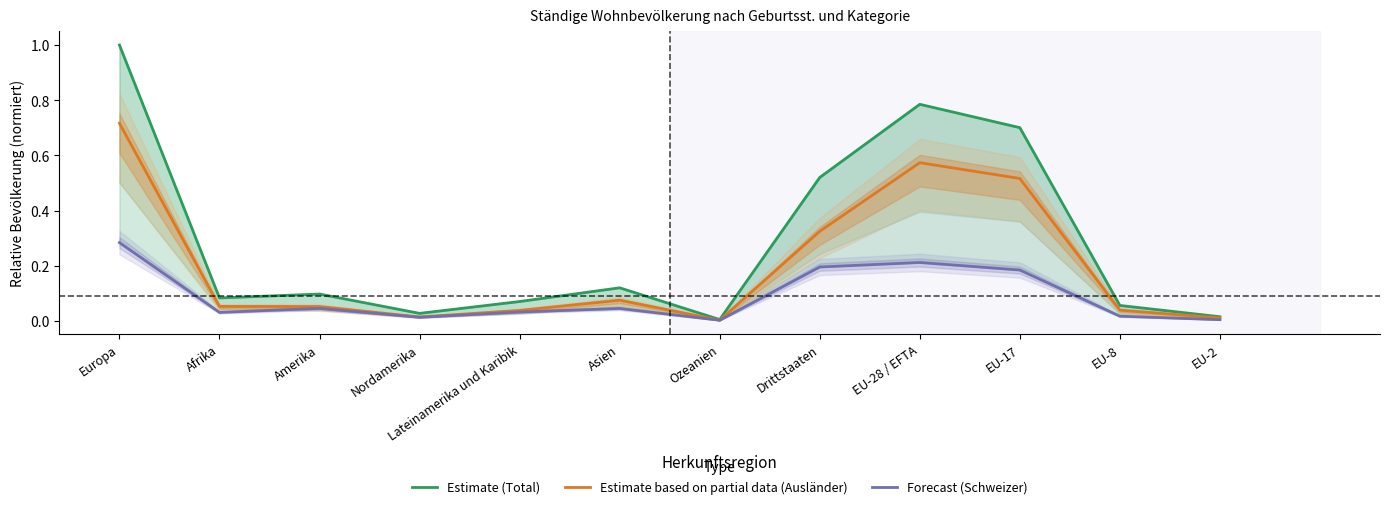

Rank the series by their average value, from highest to lowest.

Estimate (Total), Estimate based on partial data (Ausländer), Forecast (Schweizer)